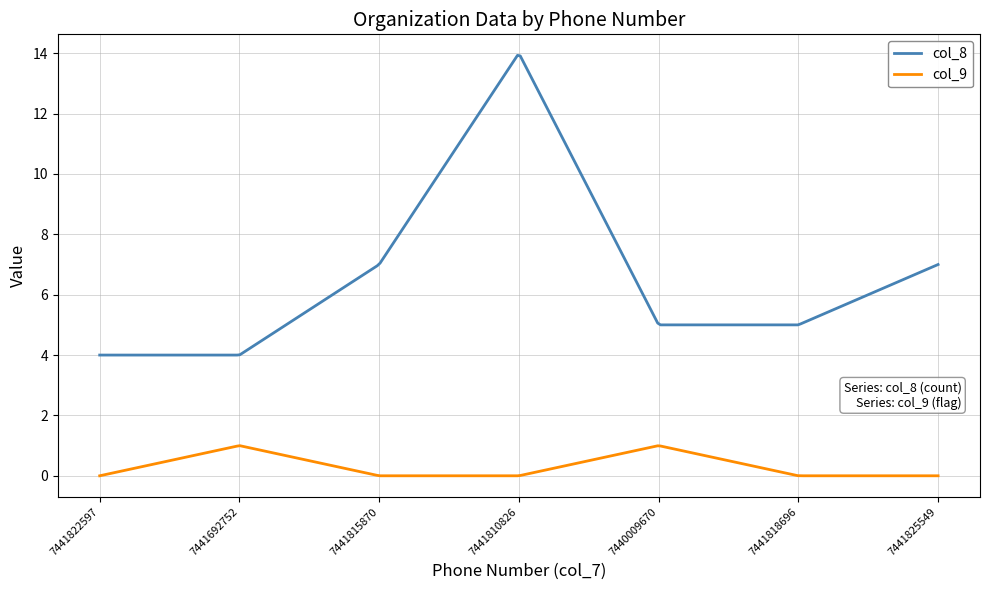

Which series has the largest total across all categories?

col_8